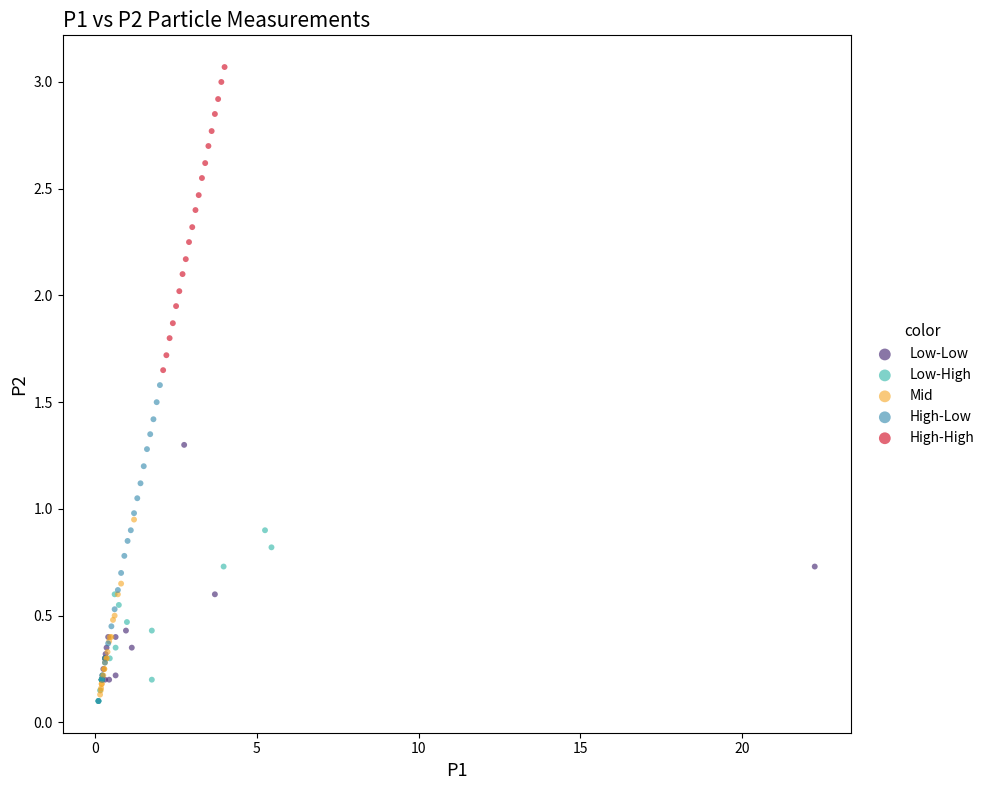

Which series has the widest spread of Y values?

High-Low